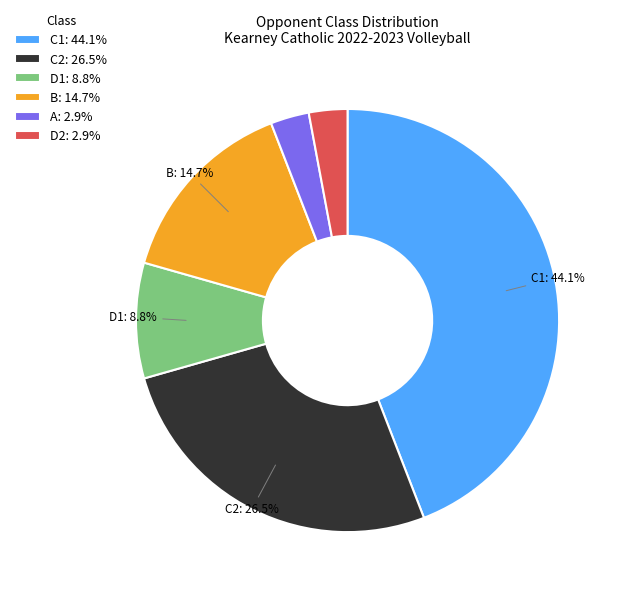

Is the sum of D1 and B greater than half?

No